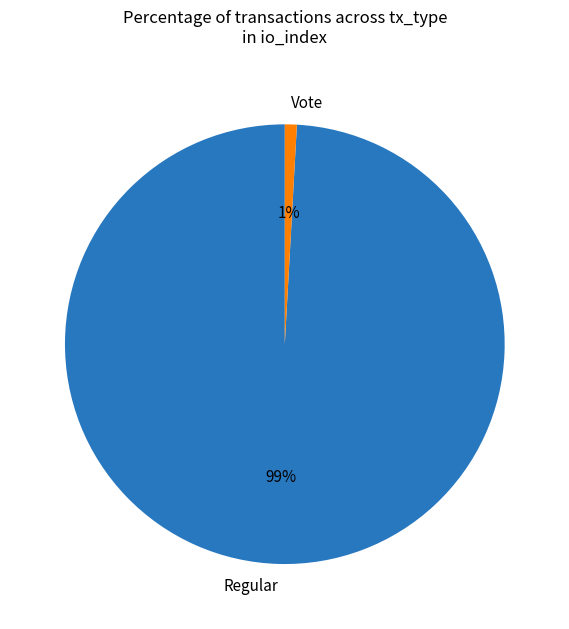

The Vote slice represents 1% of the pie. True or false?

True